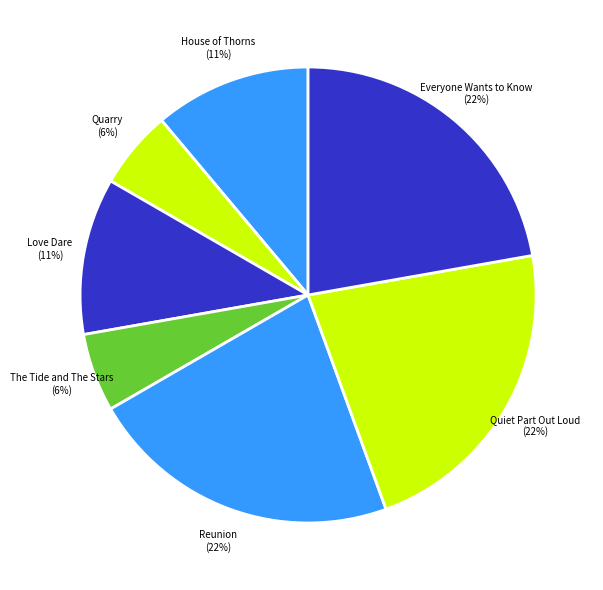

Which has a higher value, The Tide and The Stars or Everyone Wants to Know?

Everyone Wants to Know